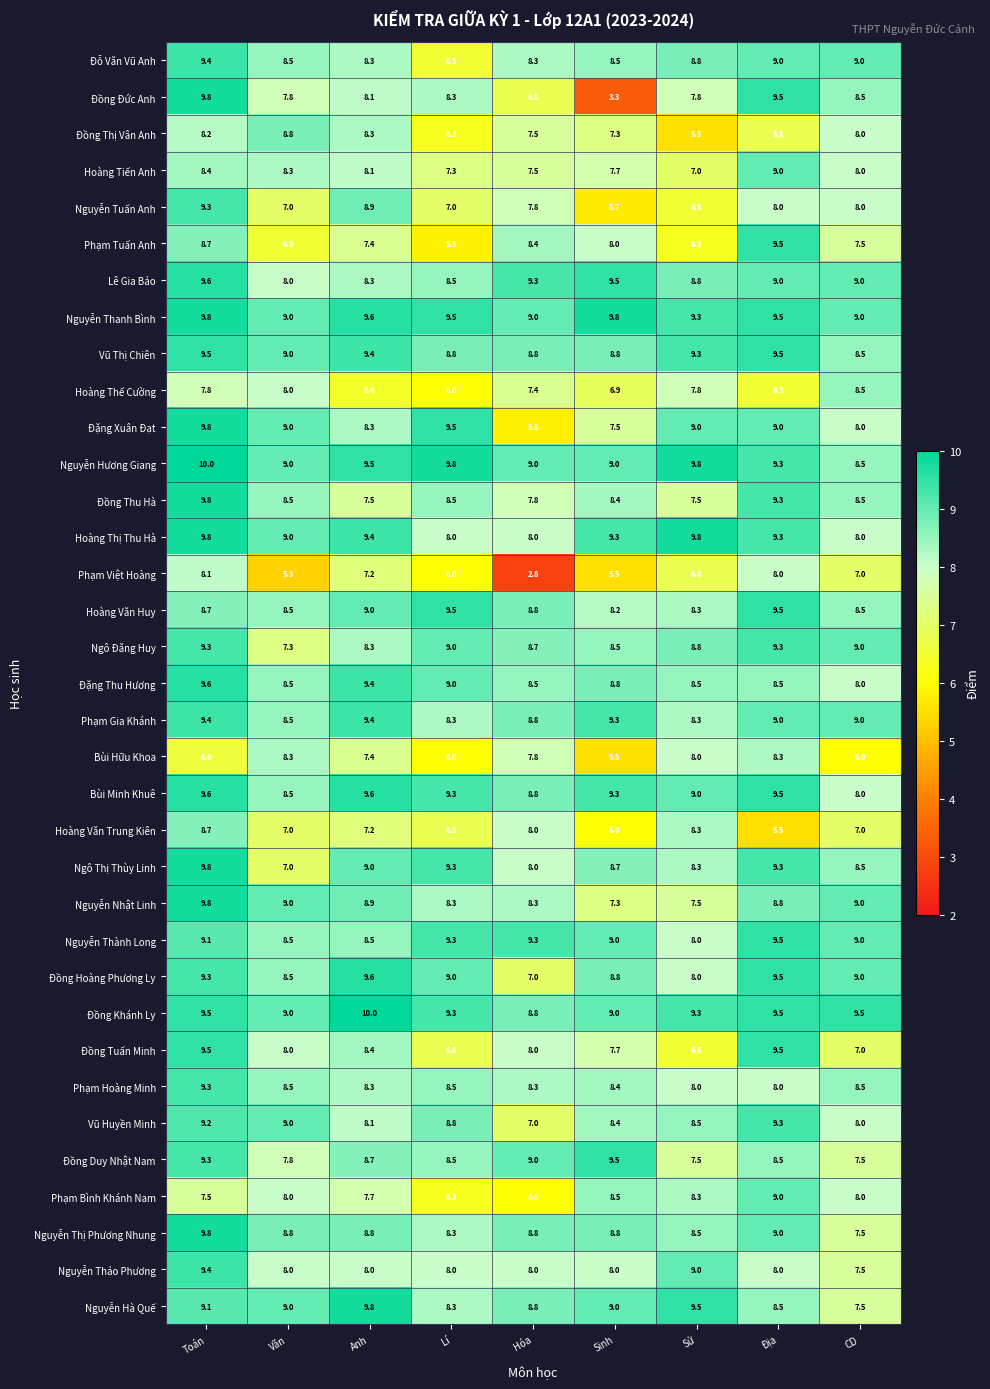

What is the minimum value shown in the chart?

2.8